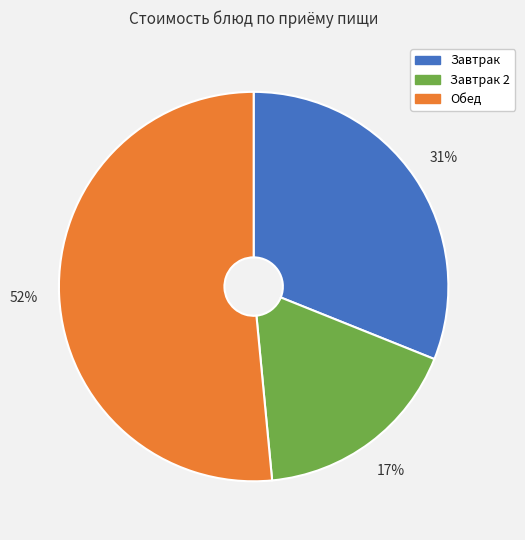

To the nearest percent, what portion does Завтрак represent?

31%